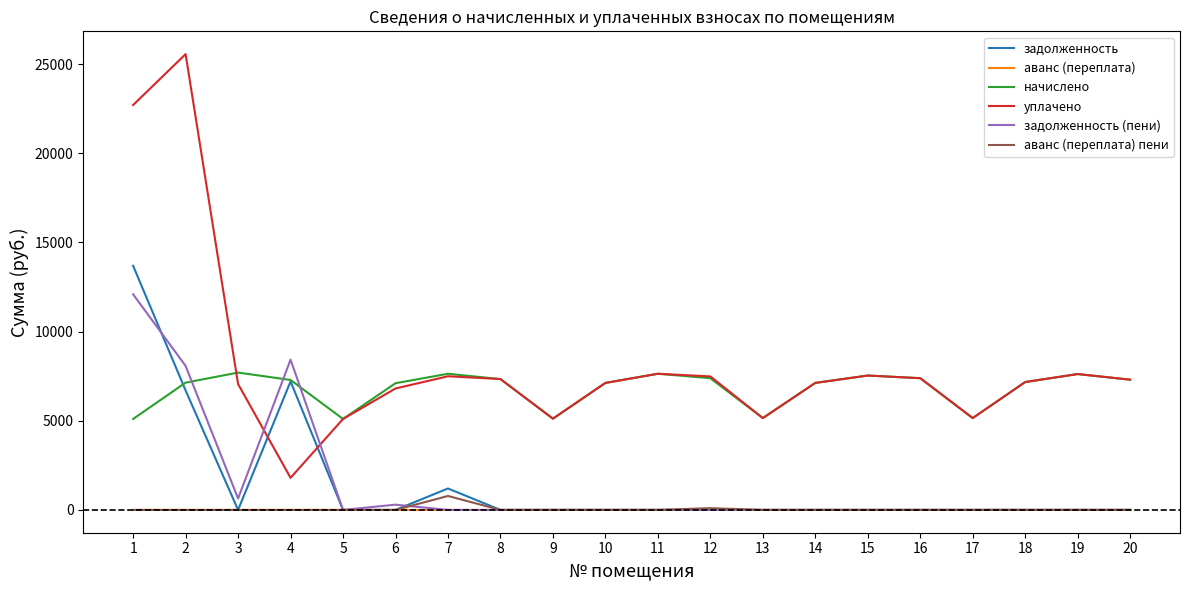

How many times do задолженность (пени) and уплачено cross each other?

2